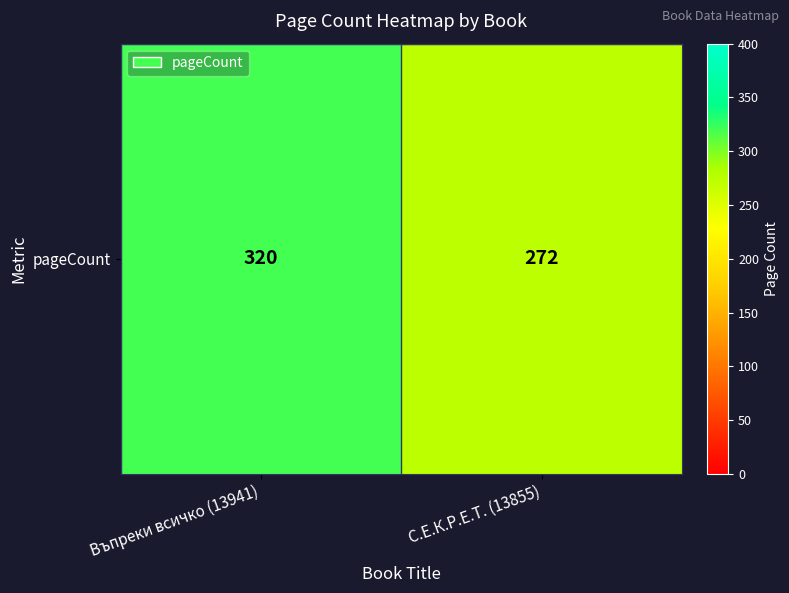

Which category has the highest value across all series?

Въпреки всичко (13941)